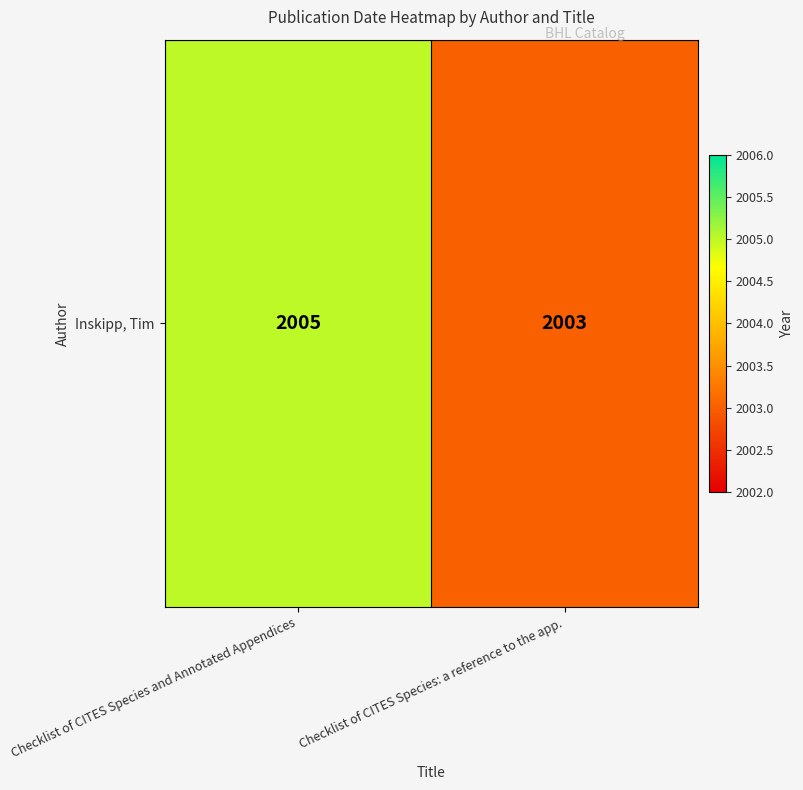

What is the average value?

2004